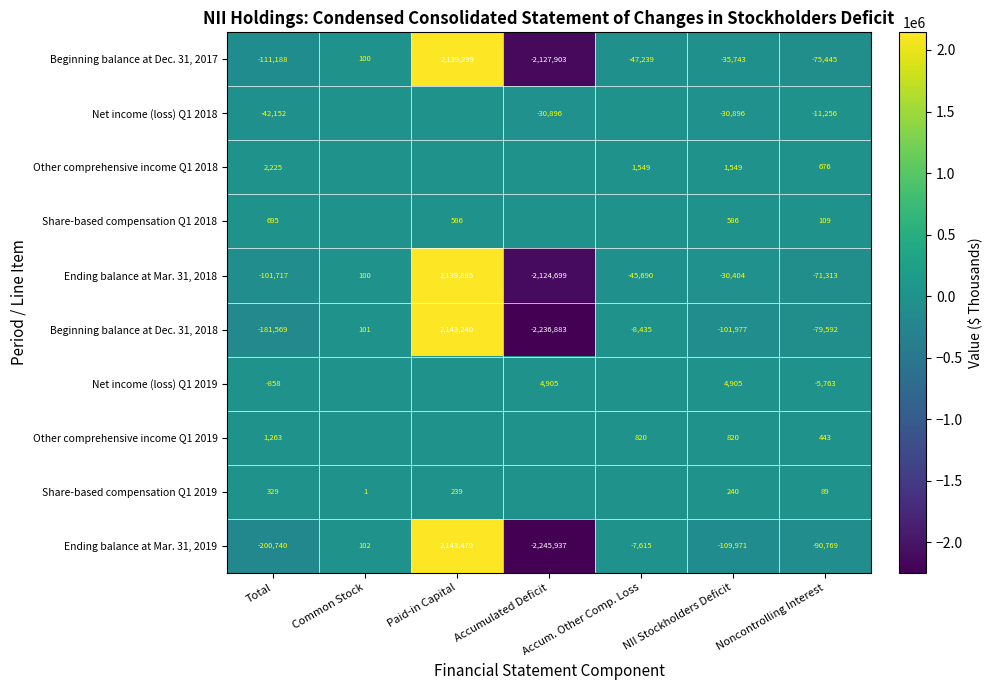

What is the difference between the Ending balance at Mar. 31, 2019 values at Accum. Other Comp. Loss and Accumulated Deficit?

2238322